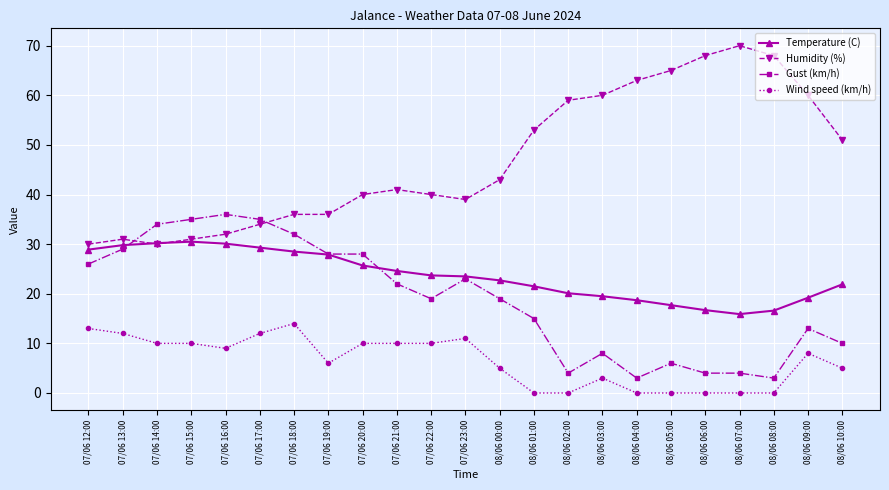

How many categories are shown in the chart?

23